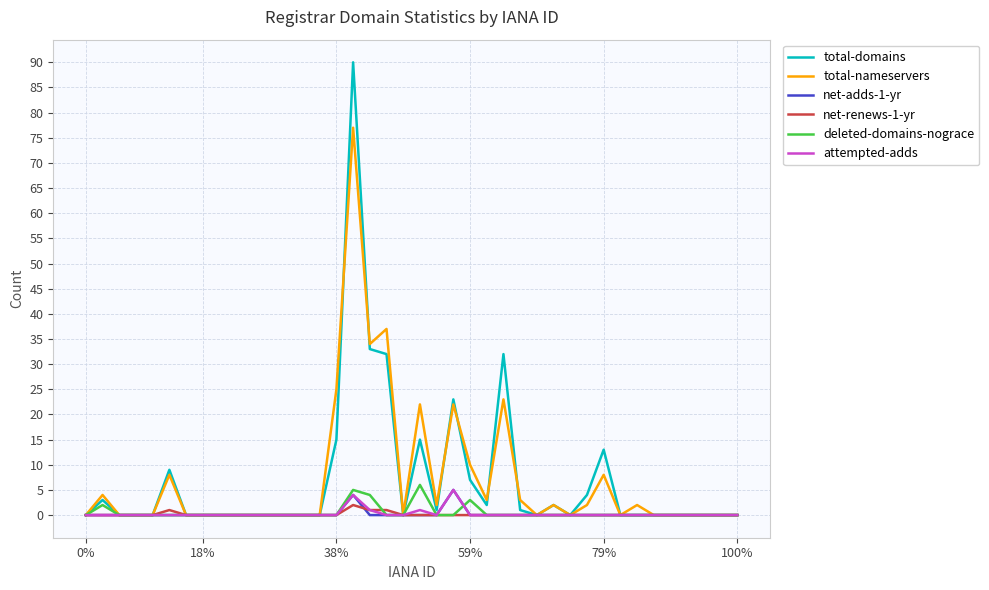

Which series has the largest range (max minus min)?

total-domains